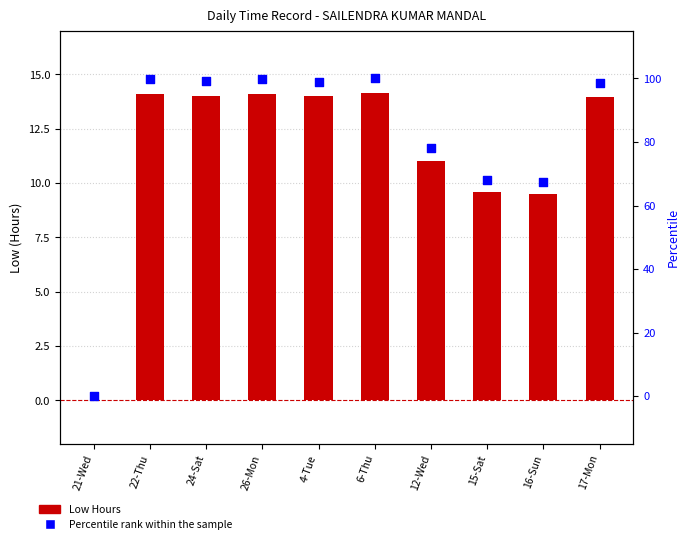

Is the value of Percentile rank within the sample at 24-Sat greater than the value of Low Hours at 21-Wed?

Yes